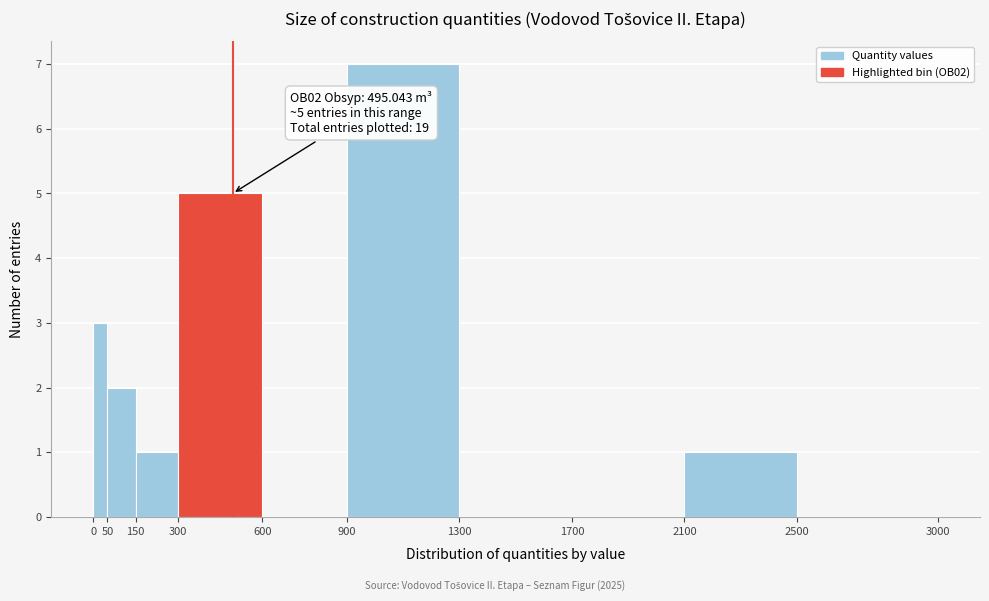

Over which range of the x-axis is the bar tallest?

900 to 1300